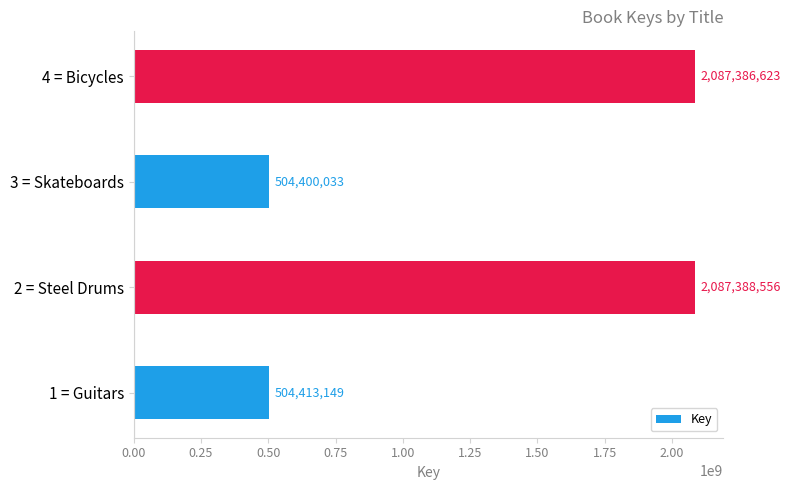

Where is the data nearest to the value 1295894294?

1 = Guitars